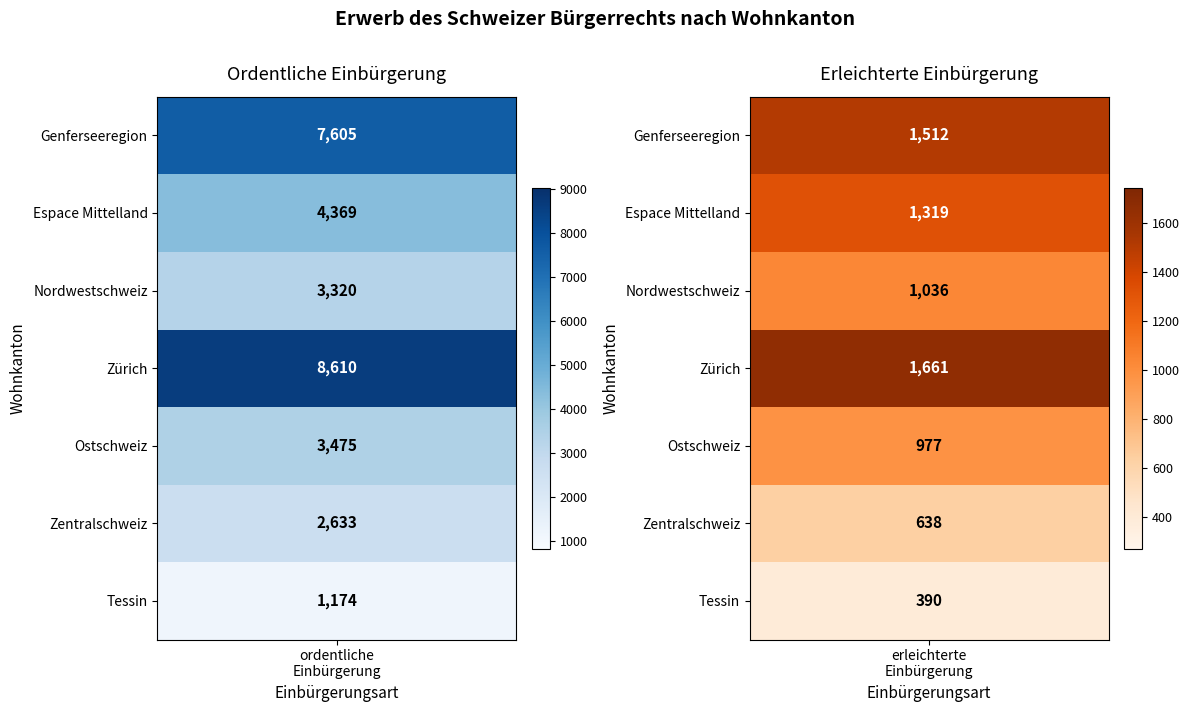

Count the number of categories in the chart.

2